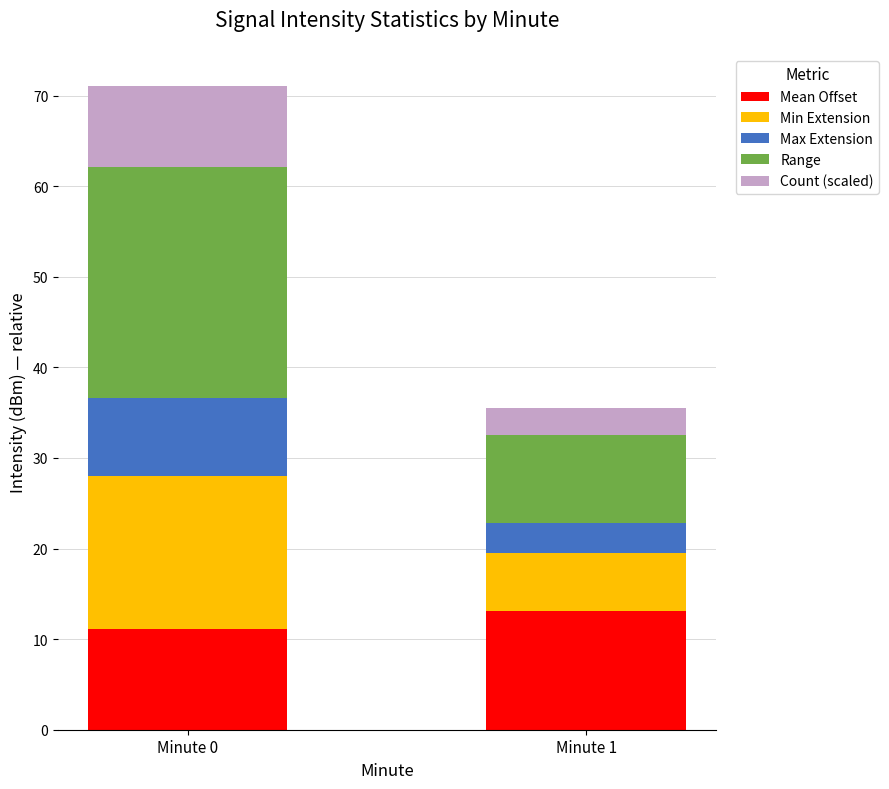

The Mean Offset series shows 7.3 at Minute 0. True or false?

False